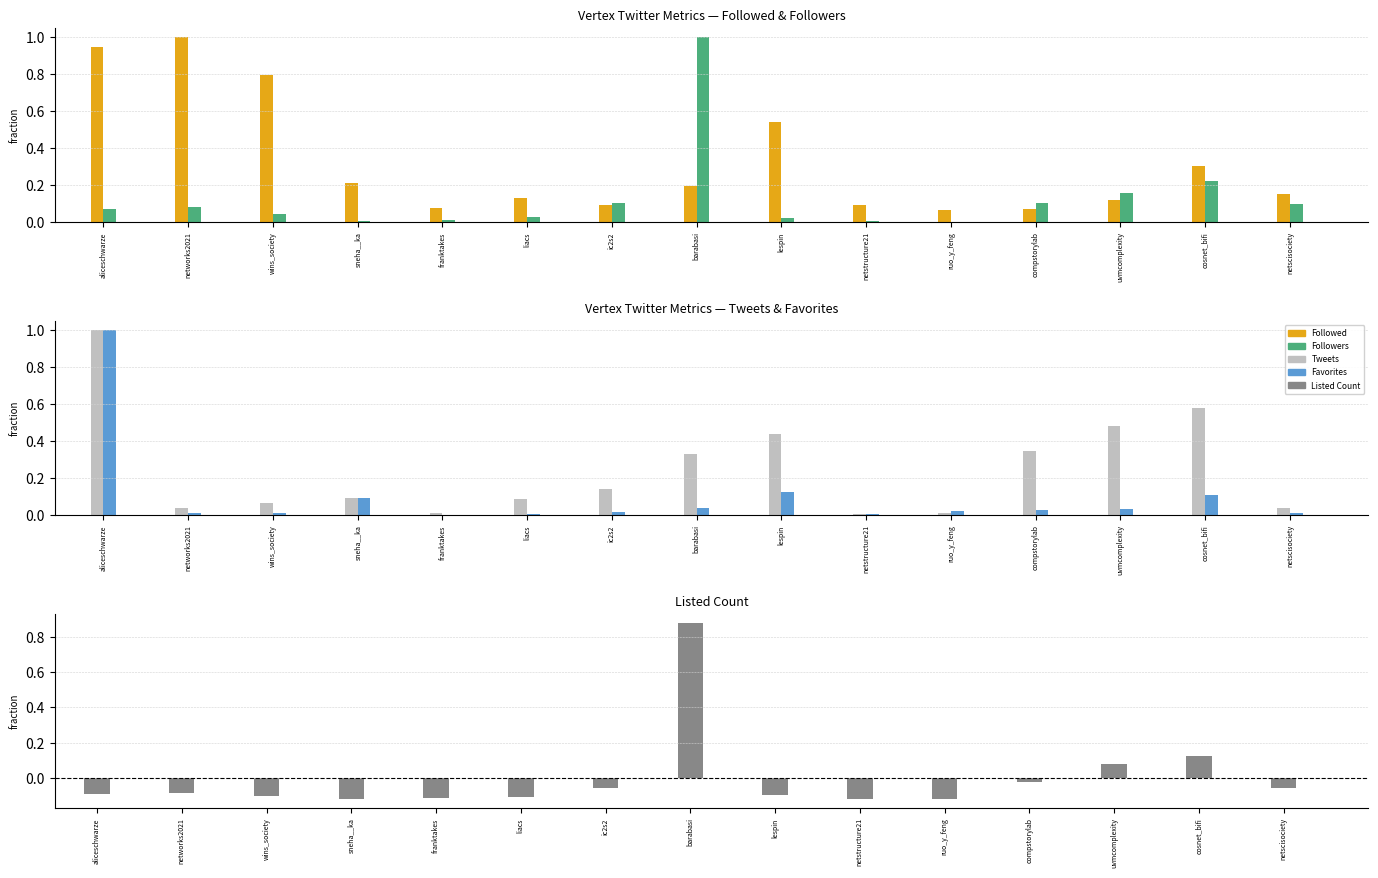

What is the greatest value displayed?

1.0